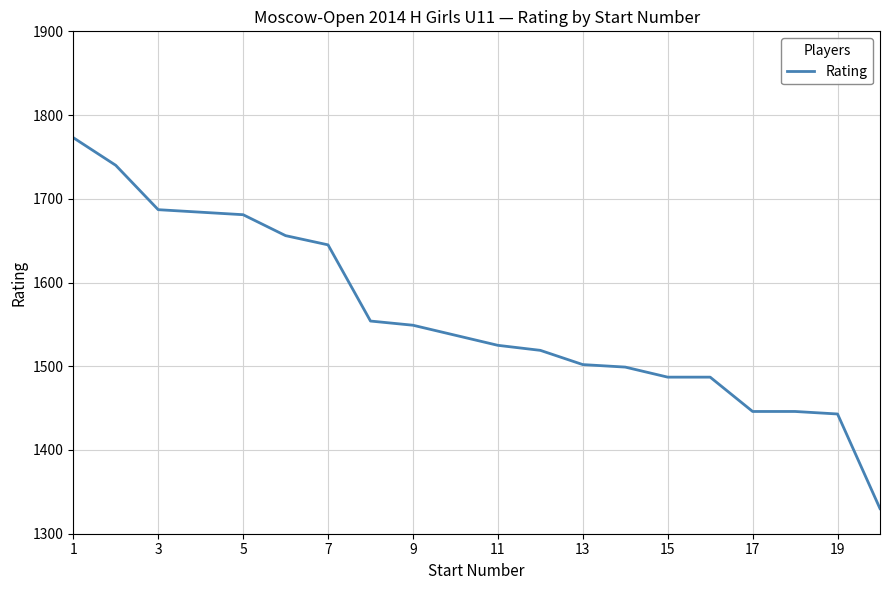

What is the difference between the maximum and minimum values?

443